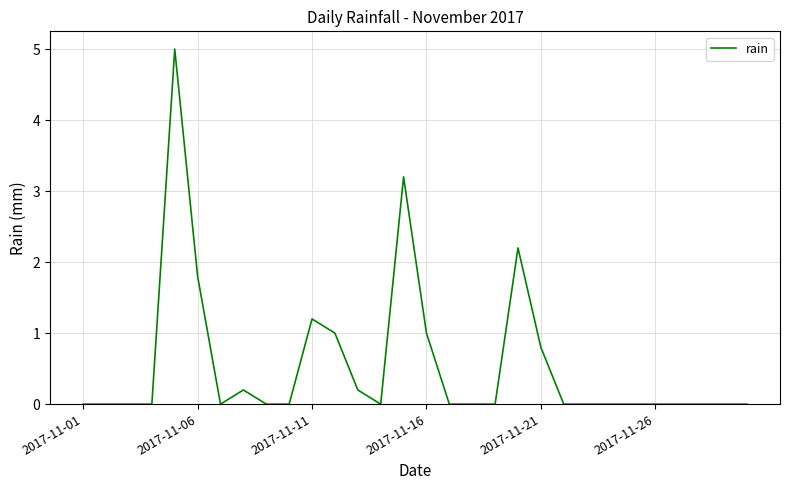

What is the difference between the maximum and minimum values?

5.0